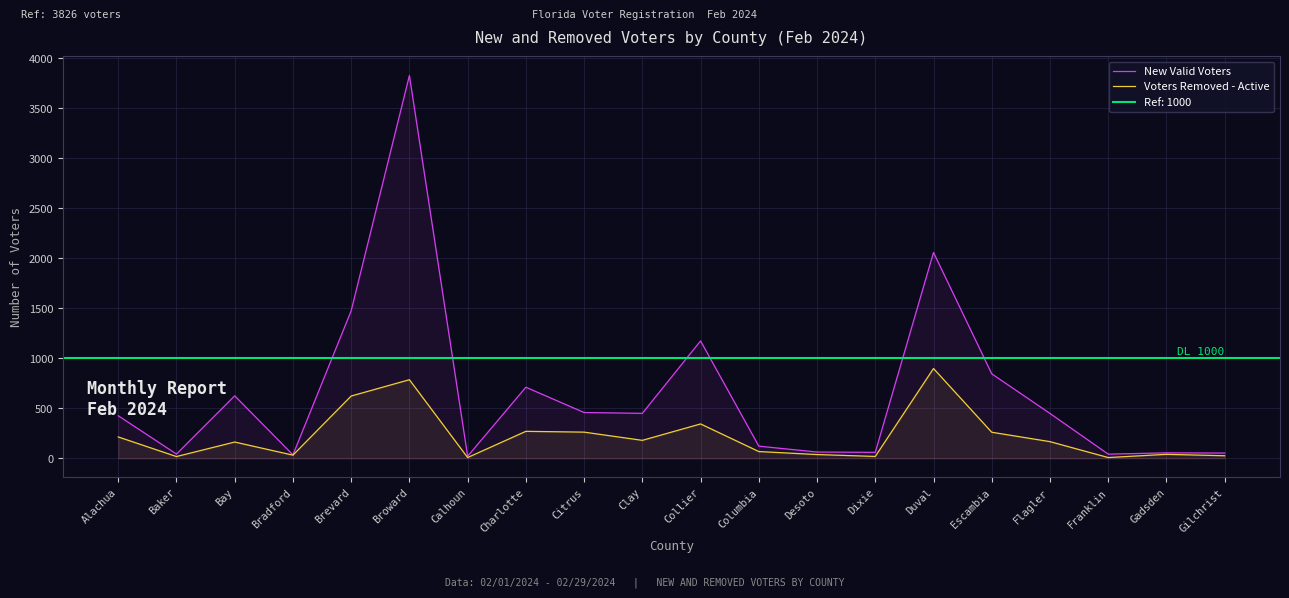

List the series in order of their overall mean, lowest first.

Voters Removed - Active, New Valid Voters